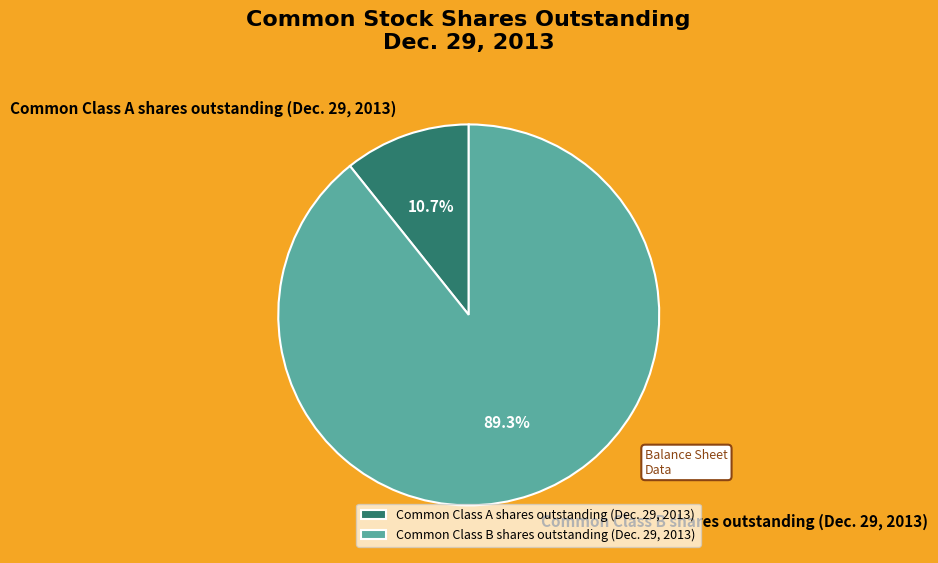

What percentage is the Common Class B shares outstanding (Dec. 29, 2013) slice, to the nearest percent?

89%